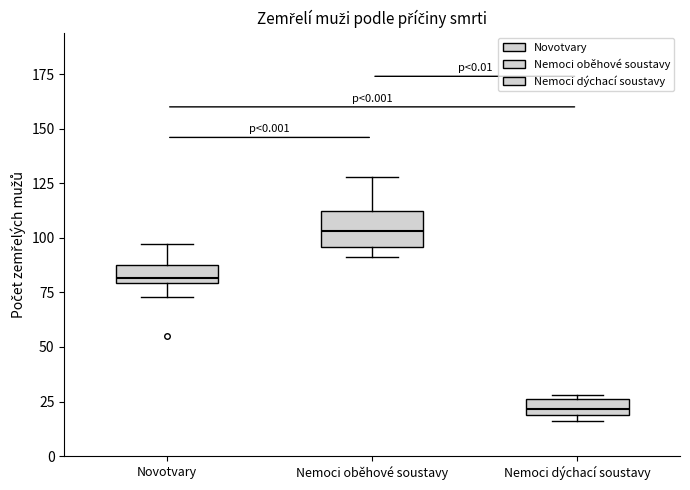

Which box's median line is the highest?

Nemoci oběhové soustavy